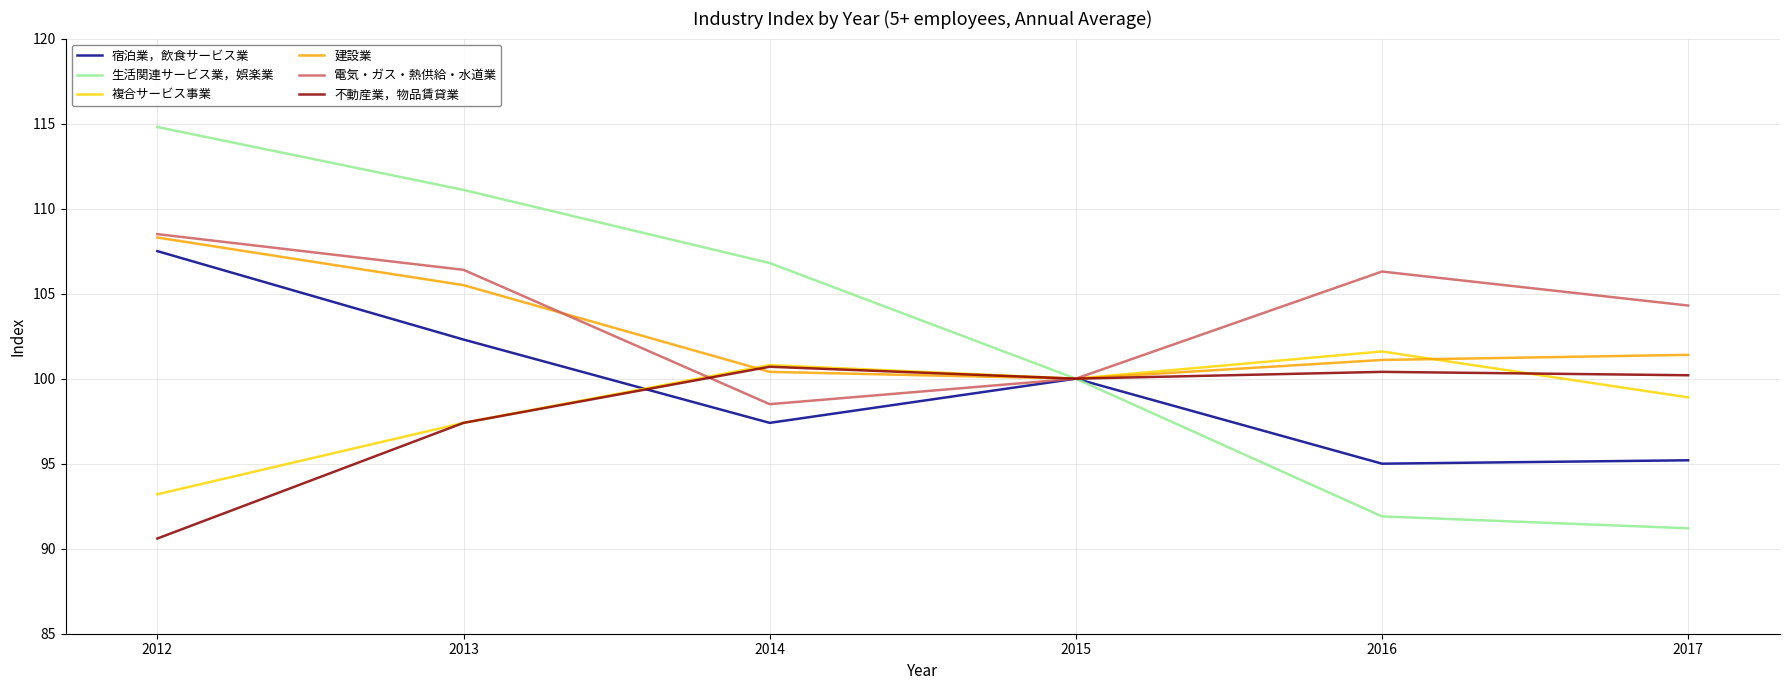

At which category does 不動産業，物品賃貸業 reach its first local valley?

2015